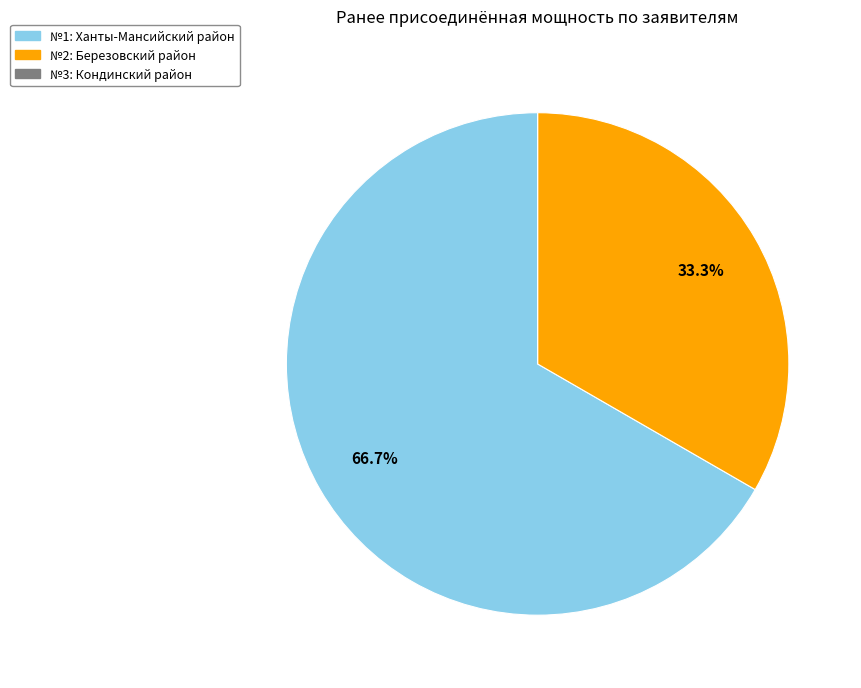

Is there any slice that represents more than half of the pie?

Yes